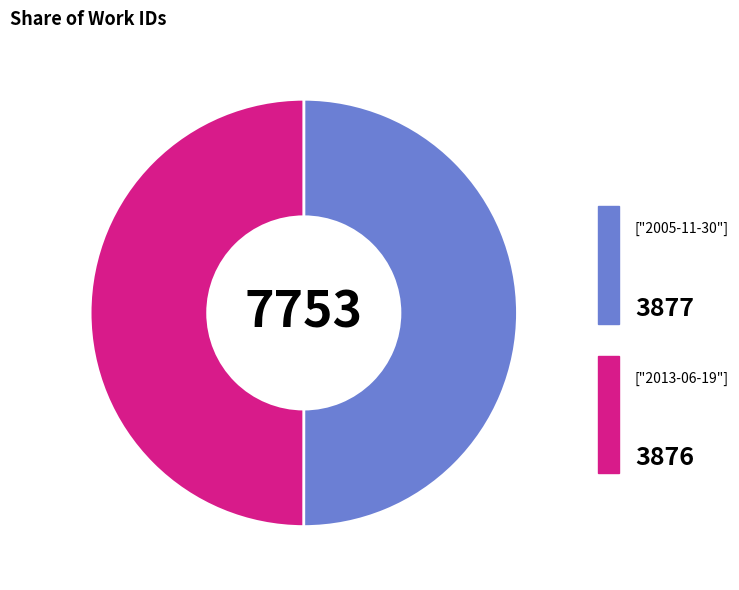

Which category has the smallest portion of the pie?

2013-06-19